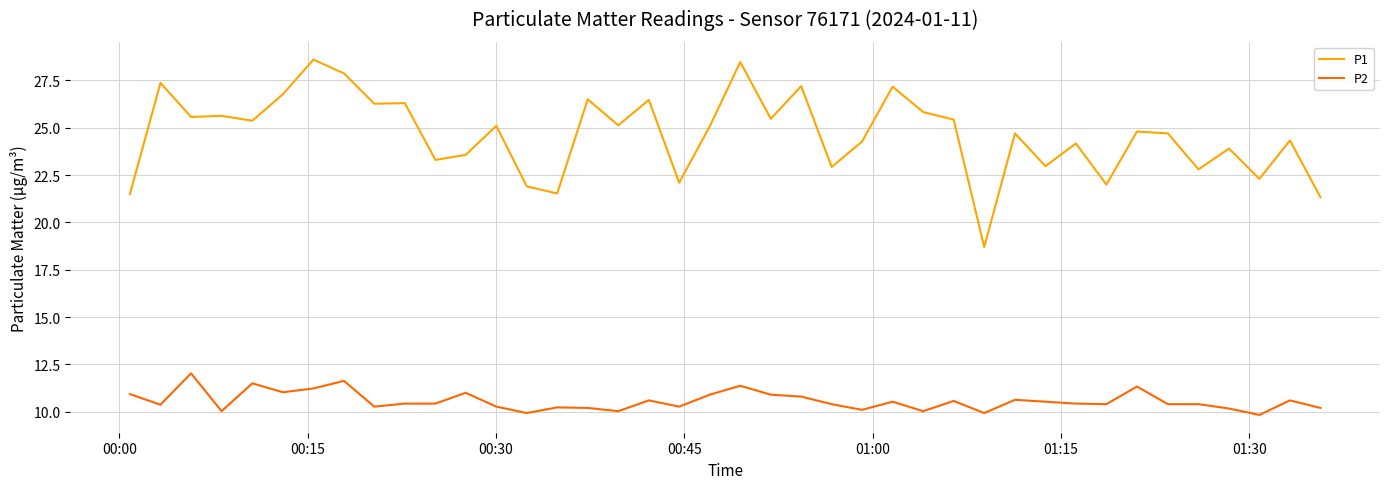

At how many categories does at least one series exceed 18?

40